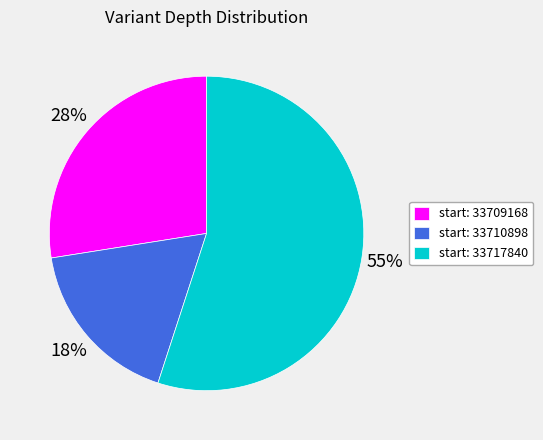

To the nearest percent, what portion does start: 33710898 represent?

18%